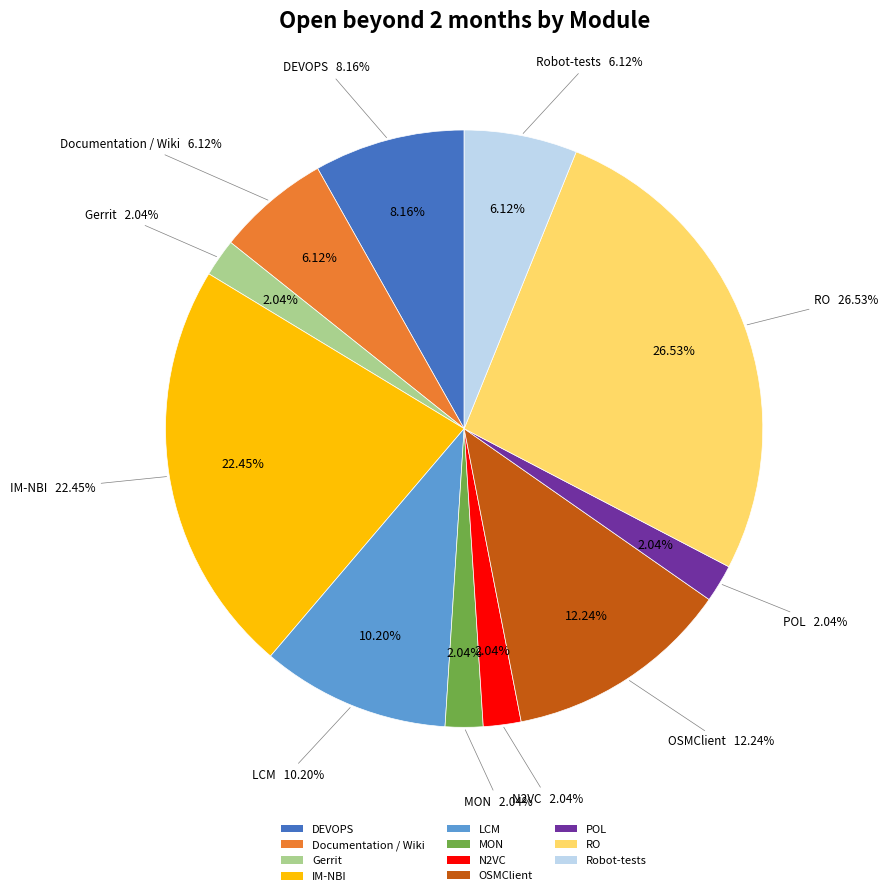

What is the change in value from IM-NBI to N2VC?

-10